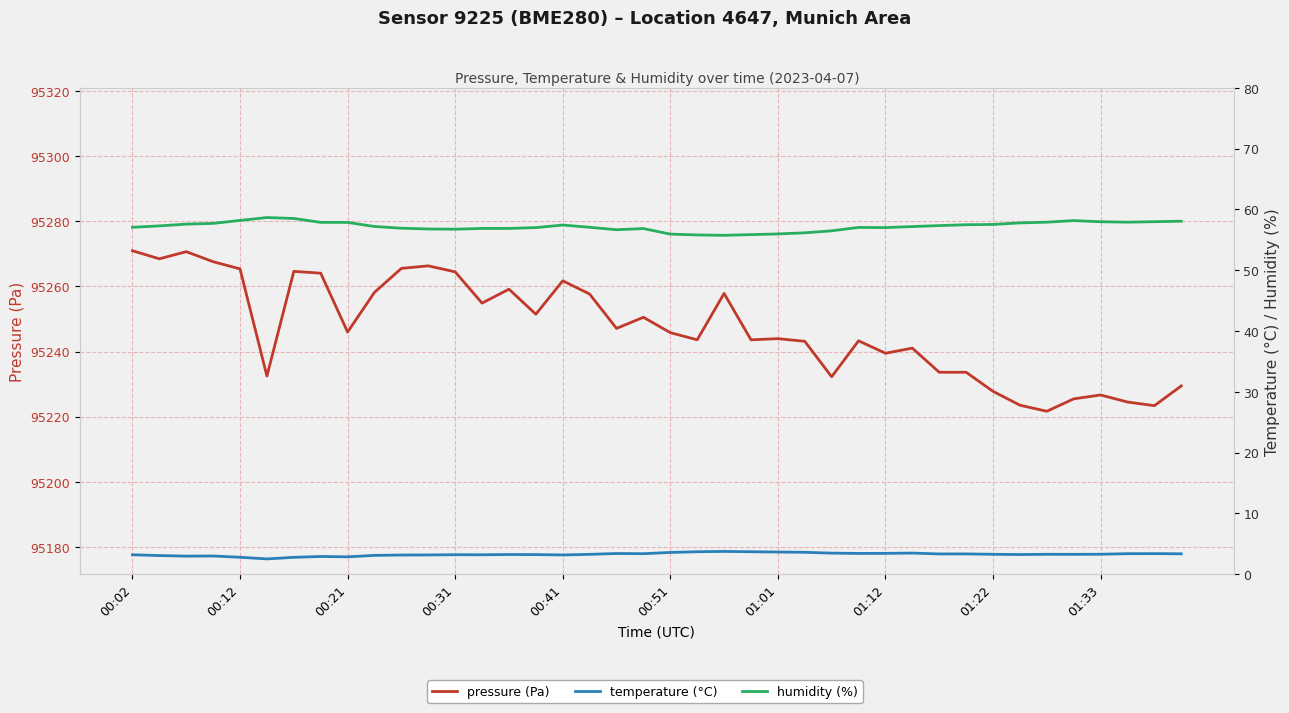

The value of temperature (°C) at 27 is 3.4. True or false?

True